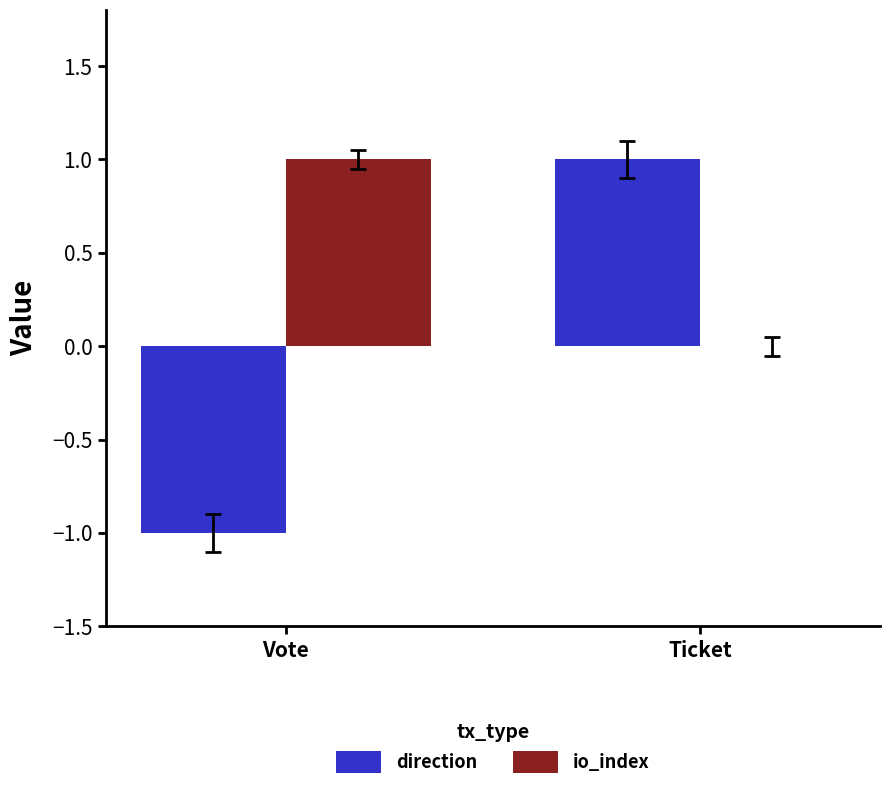

The direction series shows 2 at Ticket. True or false?

False